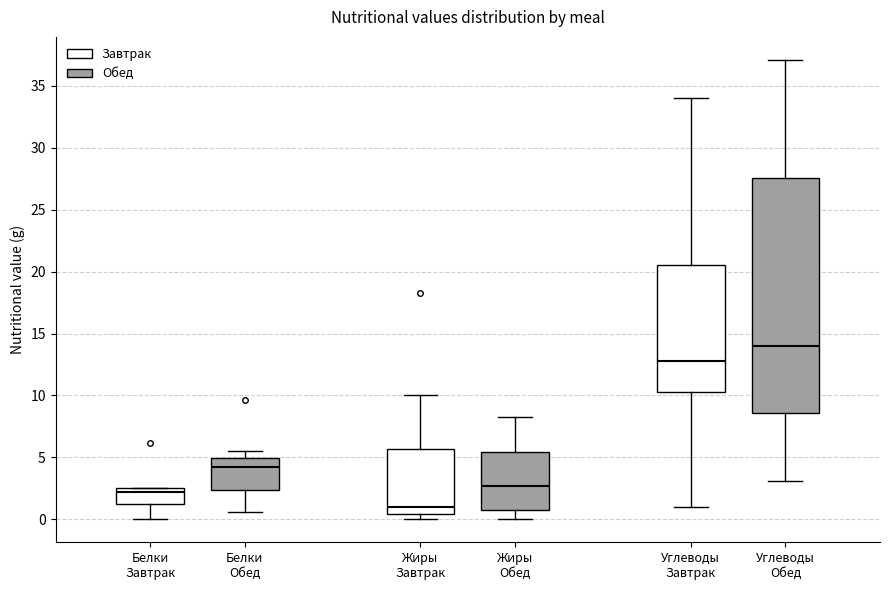

Reading left to right, transcribe this box plot: for each box, give where its median line is, the range the box spans, and where its two whiskers end, as read against the y-axis. The values are not printed on the chart, so give them approximately, as read against the axis.

Белки Завтрак: median 2.0, box 1.0 to 2.5, whiskers 0.0 to 2.5
Белки Обед: median 4.5, box 2.5 to 5.0, whiskers 0.5 to 5.5
Жиры Завтрак: median 1.0, box 0.5 to 5.5, whiskers 0.0 to 10.0
Жиры Обед: median 2.5, box 1.0 to 5.5, whiskers 0.0 to 8.5
Углеводы Завтрак: median 13.0, box 10.5 to 20.5, whiskers 1.0 to 34.0
Углеводы Обед: median 14.0, box 8.5 to 27.5, whiskers 3.0 to 37.0